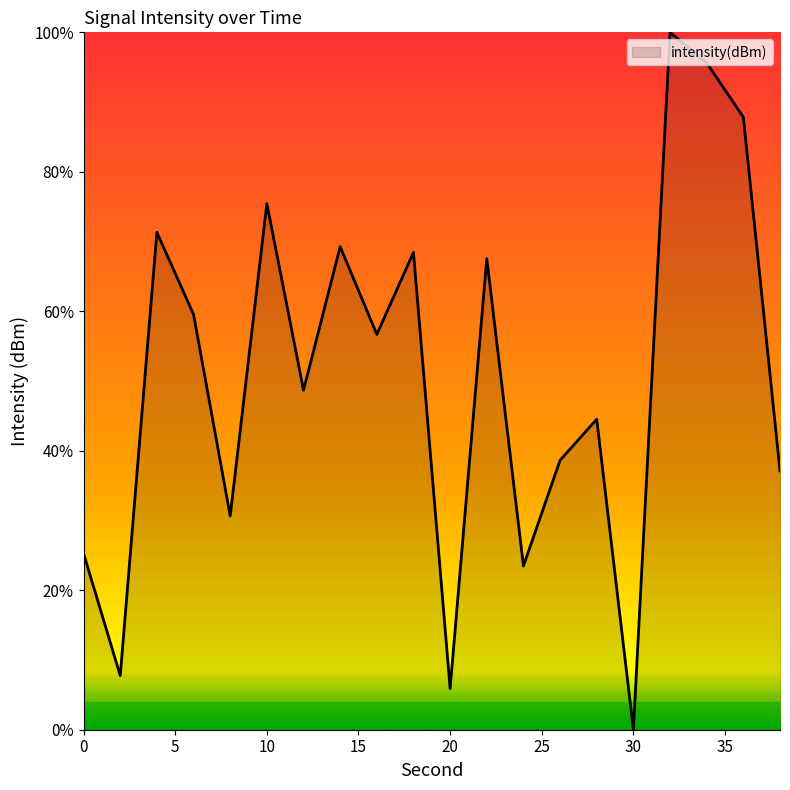

What is the difference between the maximum and minimum values?

100.0